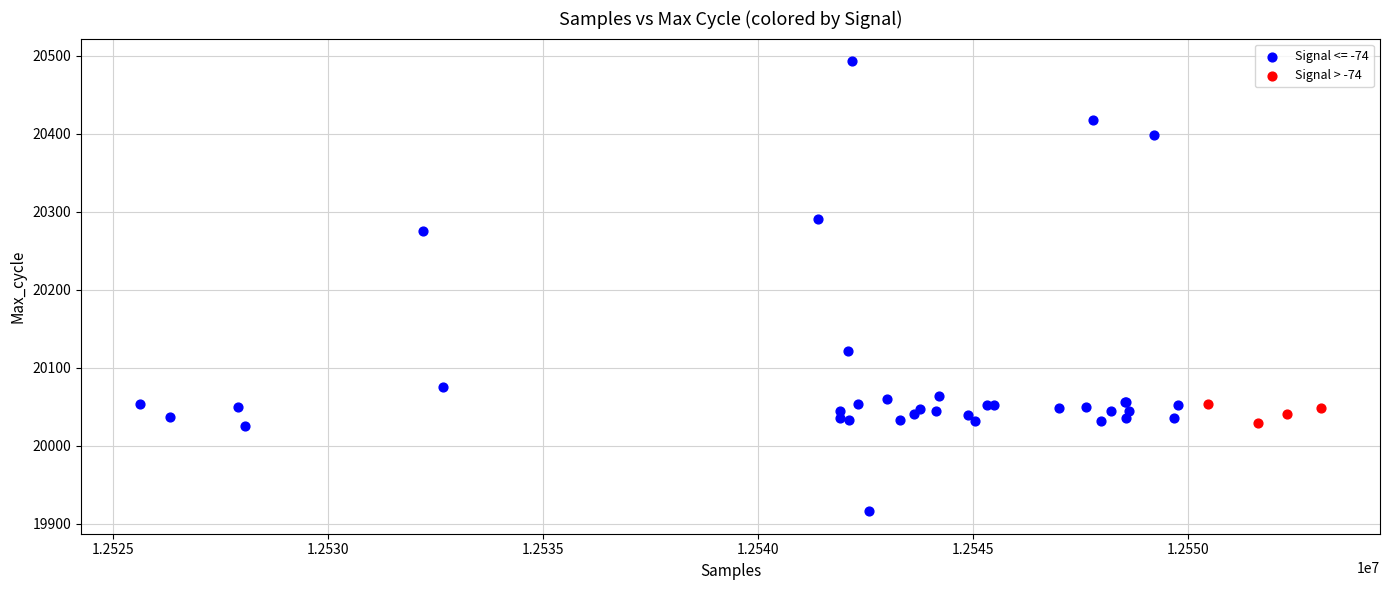

Which series reaches the minimum Y coordinate?

Signal <= -74